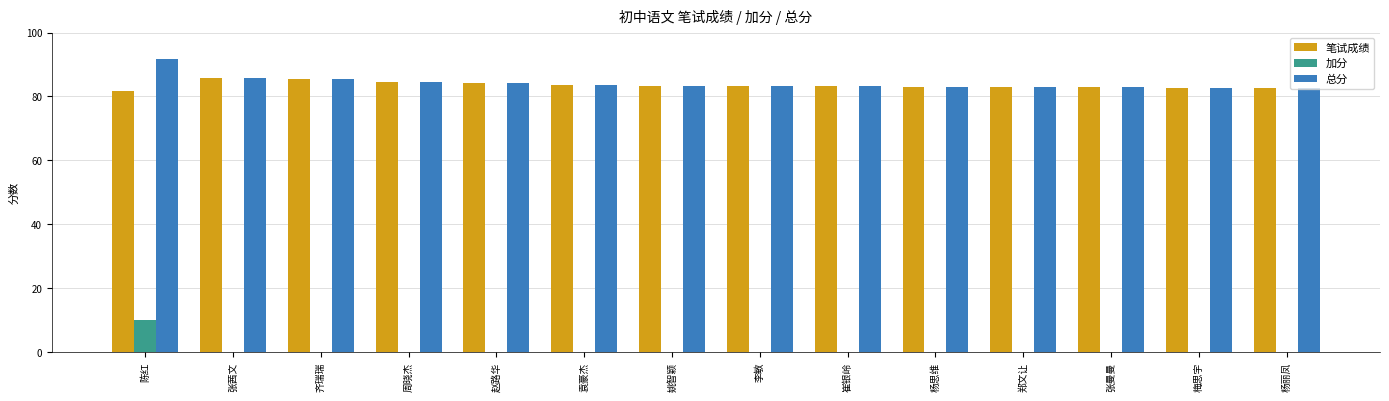

The 总分 series shows 114.9 at 赵路华. True or false?

False